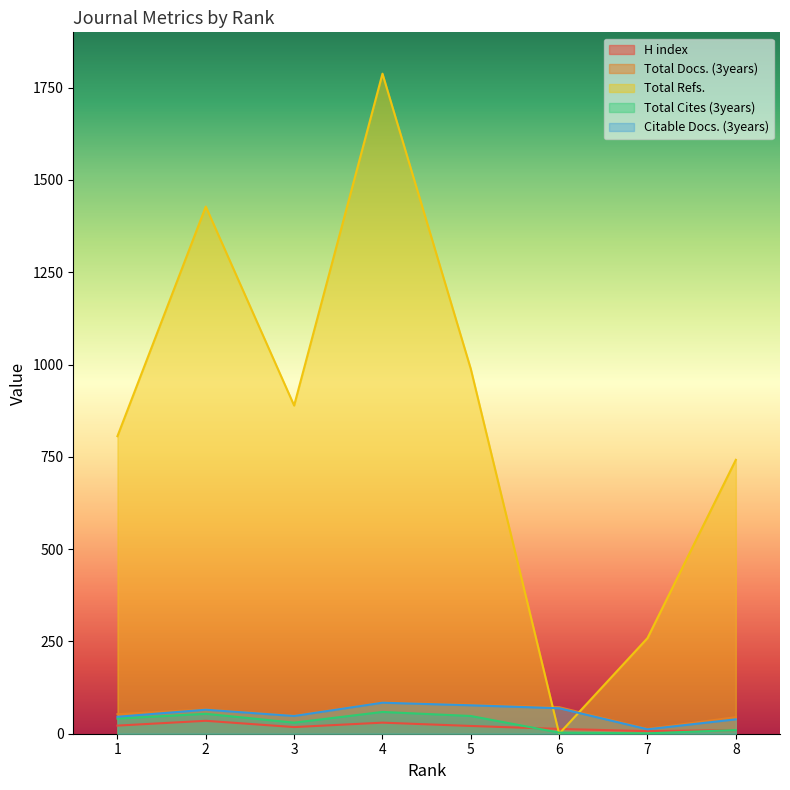

Where is the first local maximum for Total Docs. (3years)?

2